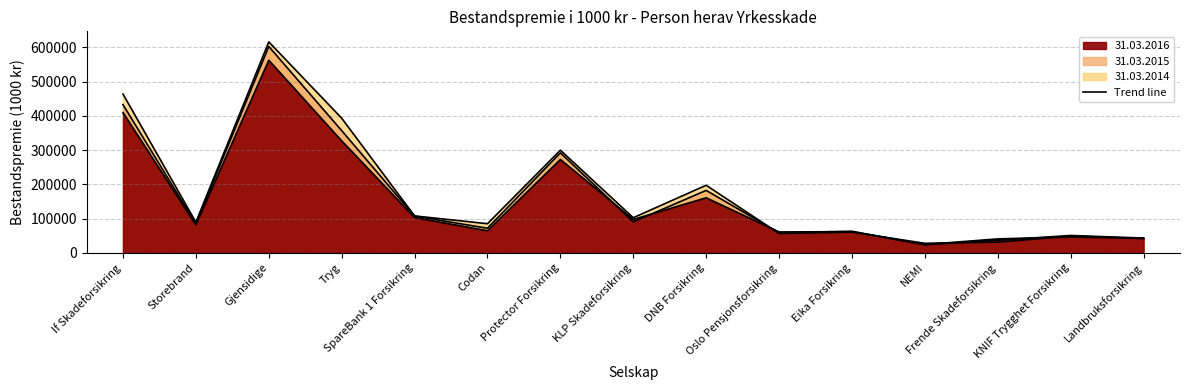

How many values in the 31.03.2014 series are below 89559?

7